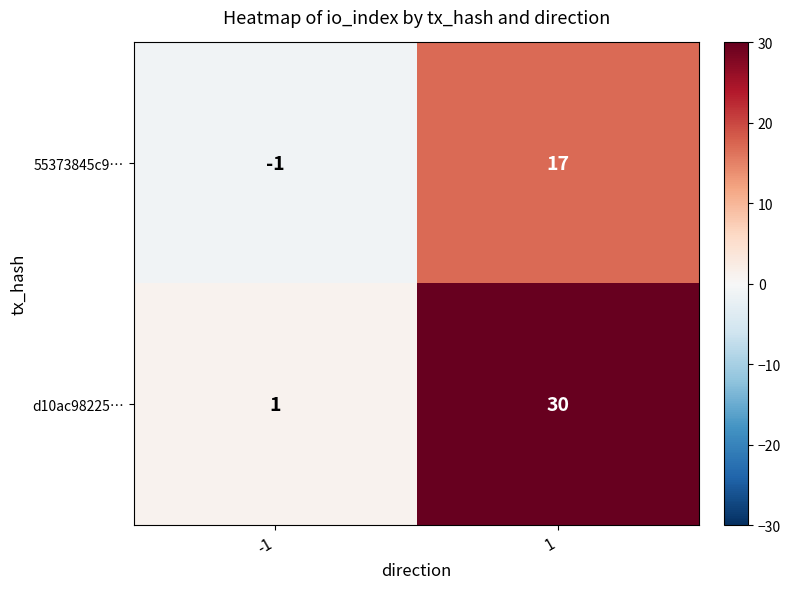

Which series has the largest total across all categories?

d10ac98225…